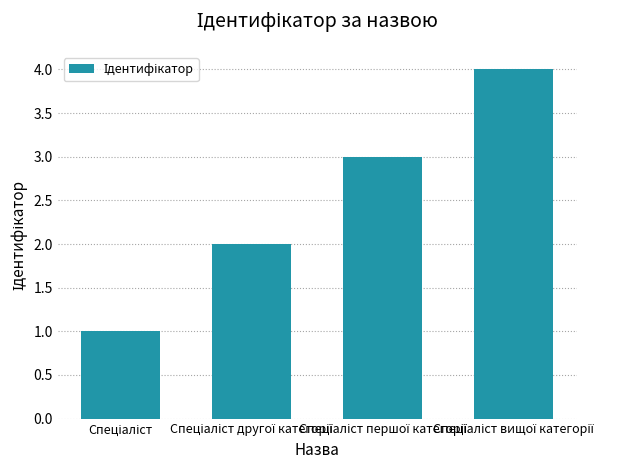

What is the sum of all values?

10